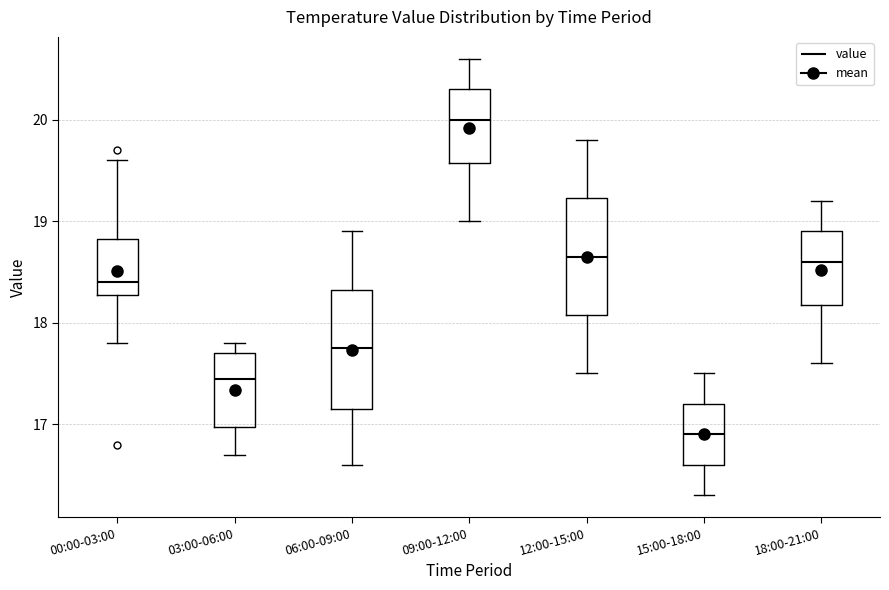

Which box's median line is the highest?

09:00-12:00